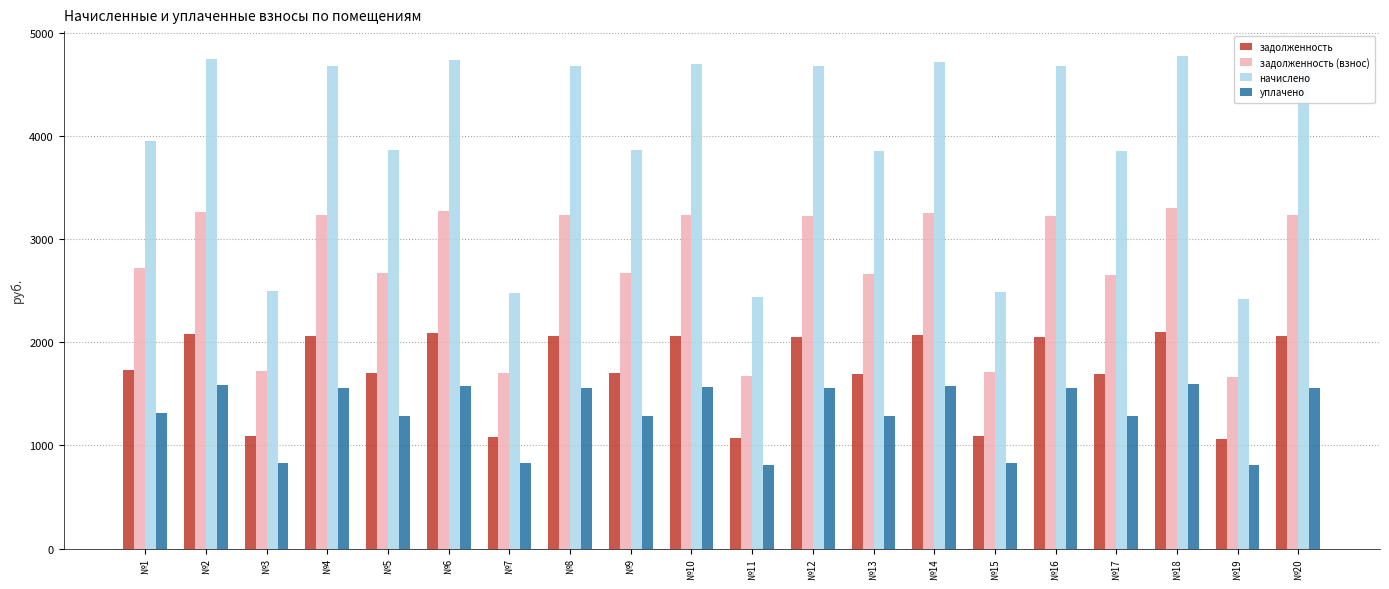

Which series has the largest total across all categories?

начислено